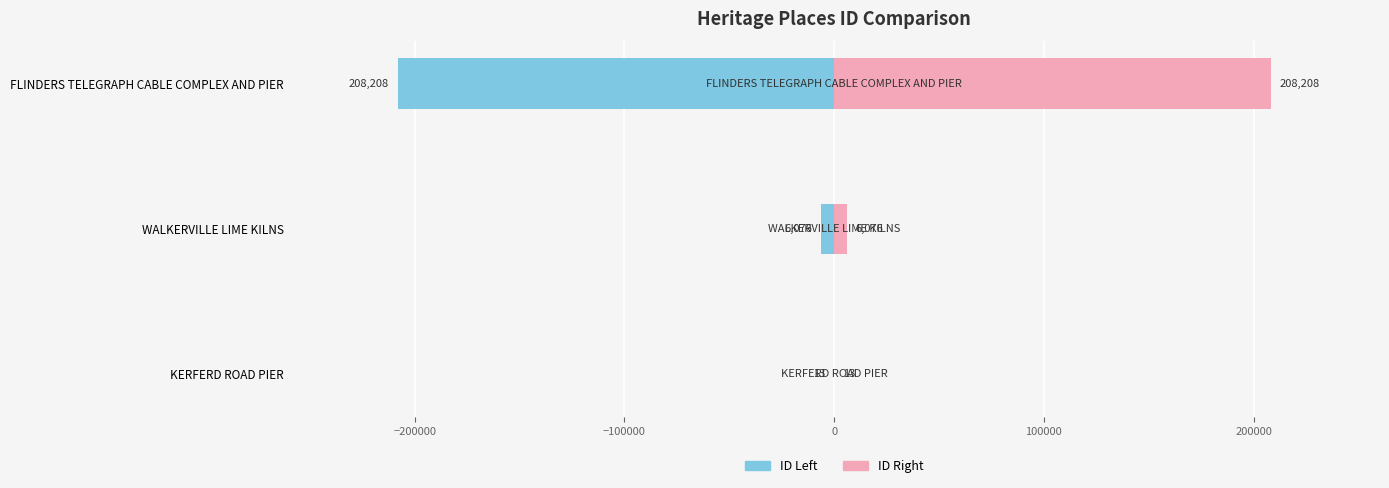

What is the sum of all ID Right values?

214297